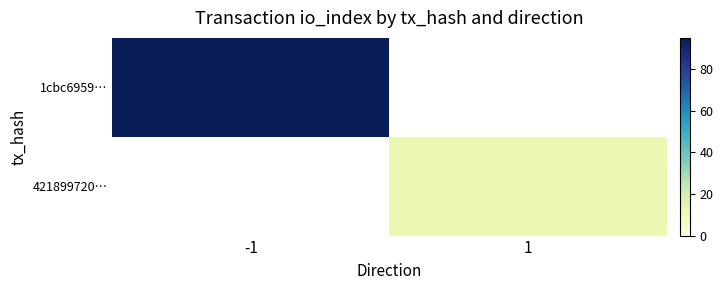

Is it true that 421899720… equals 8.4 at 1?

False